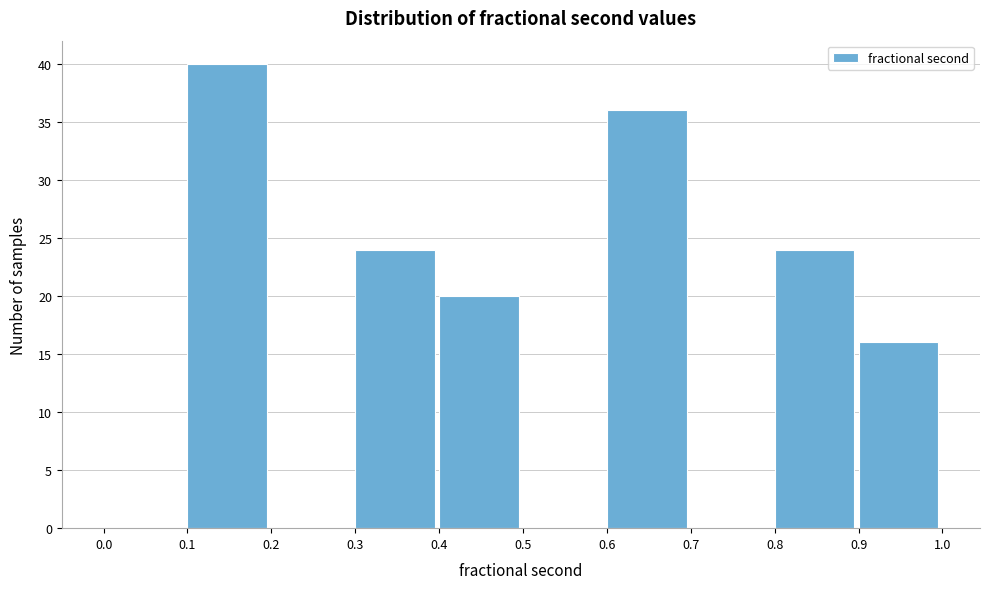

Reading left to right, list every bar in this chart as the range it spans on the x-axis followed by its height. The values are not printed on the chart, so give them approximately, as read against the axis.

0.0 to 0.1: 0
0.1 to 0.2: 40
0.2 to 0.3: 0
0.3 to 0.4: 24
0.4 to 0.5: 20
0.5 to 0.6: 0
0.6 to 0.7: 36
0.7 to 0.8: 0
0.8 to 0.9: 24
0.9 to 1.0: 16